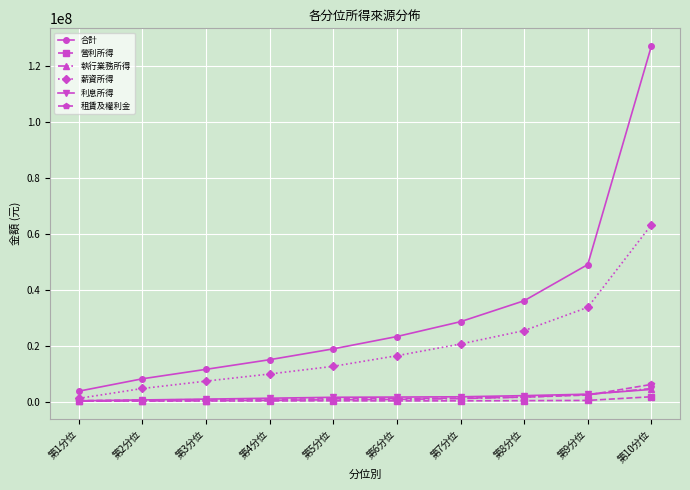

Count the number of categories in the chart.

10